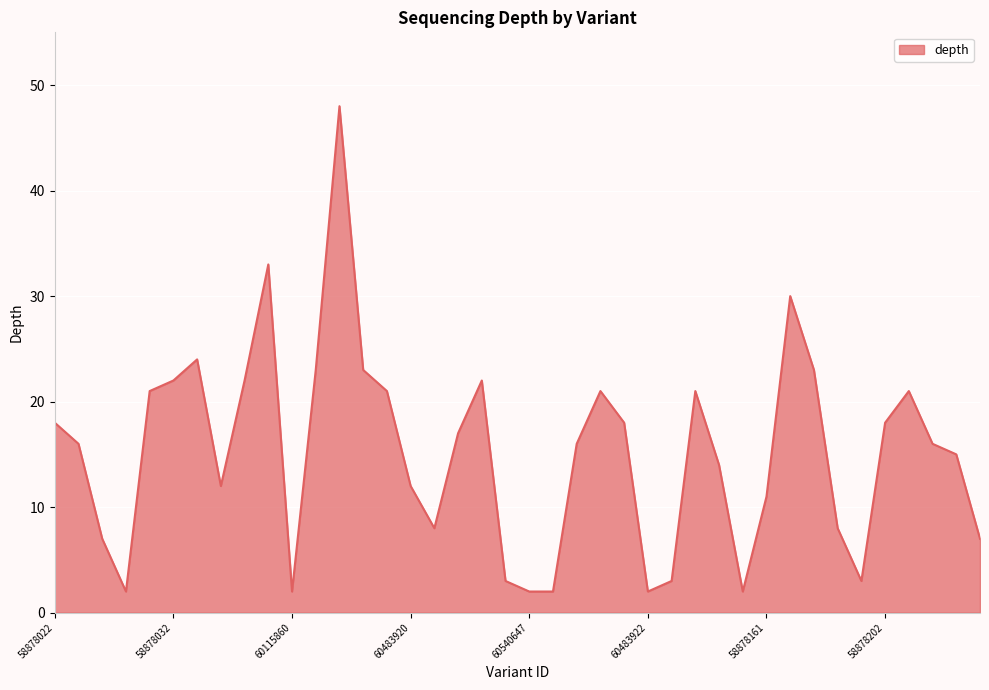

What is the difference between the maximum and minimum values?

46